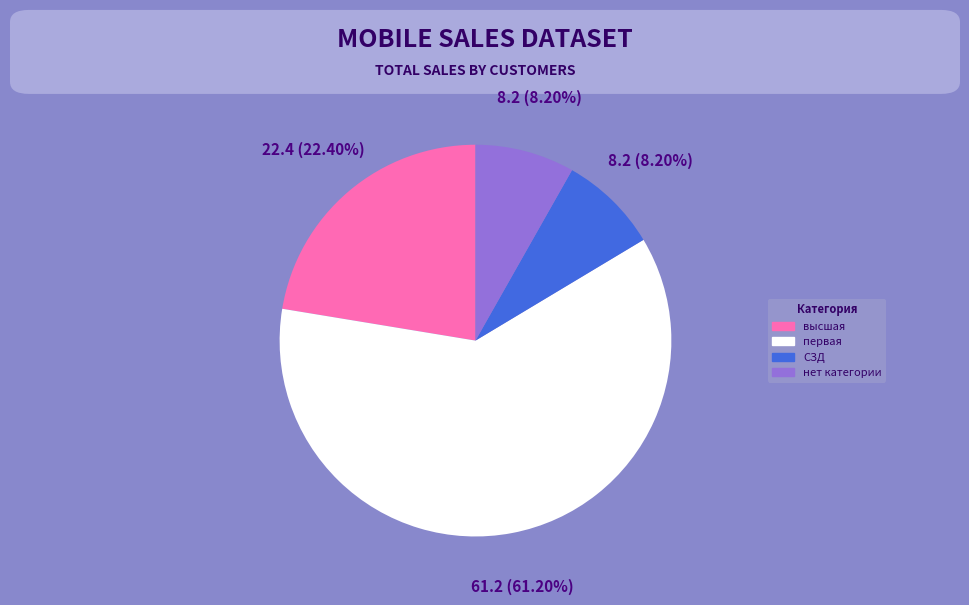

Is it true that высшая is 8% of the pie?

False